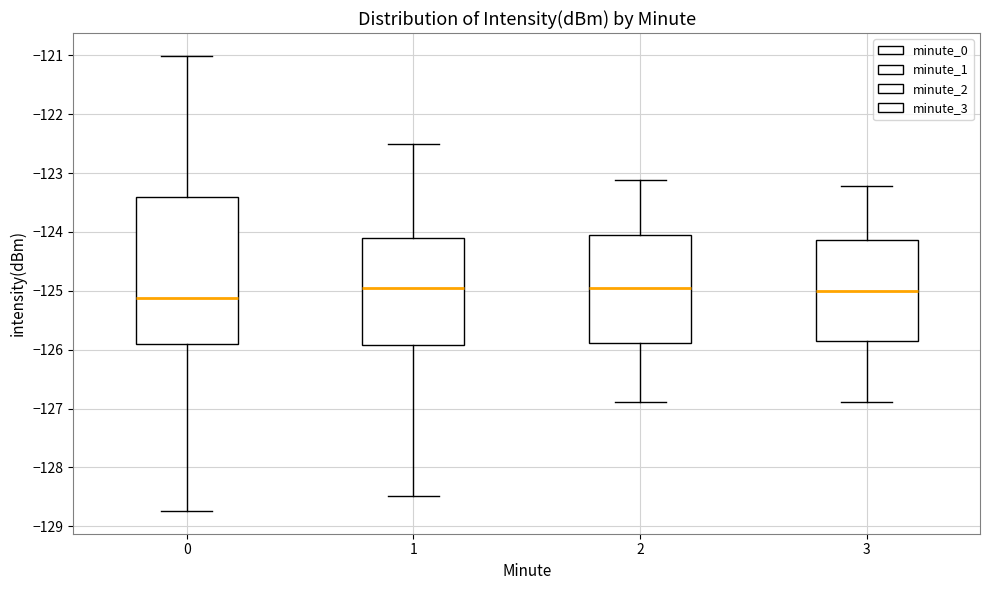

Which box has the lowest median line?

0